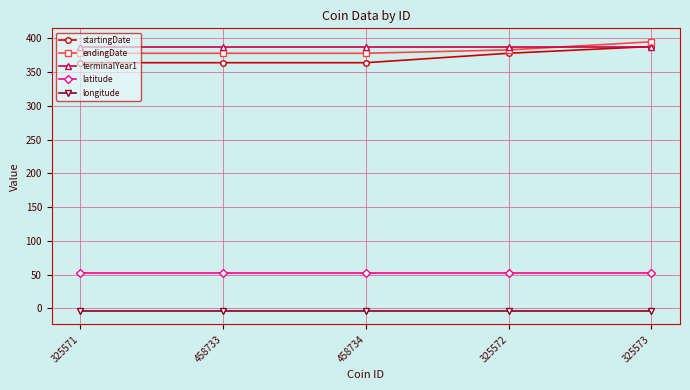

Which series has the largest total across all categories?

terminalYear1